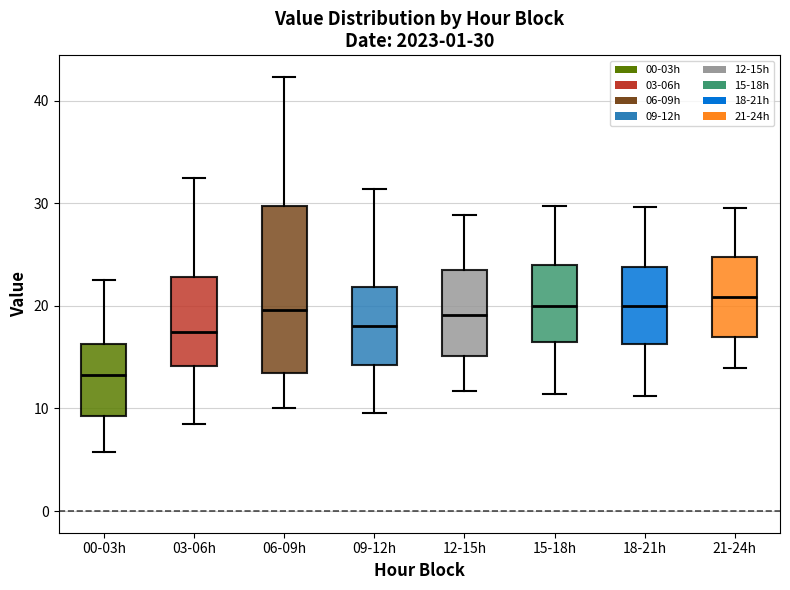

Which box is the tallest, from its lower edge to its upper edge?

06-09h